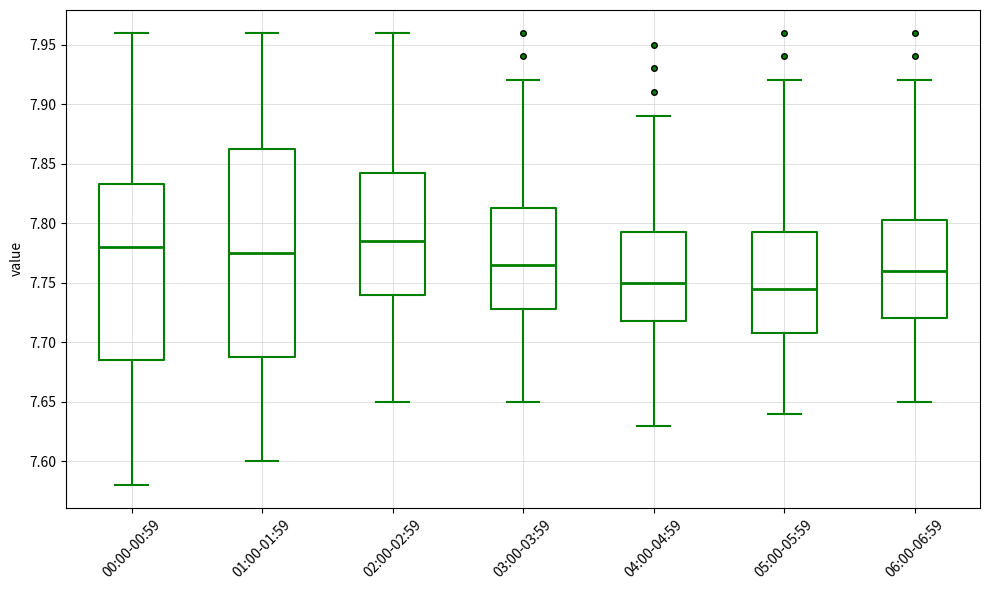

Which box is the tallest, from its lower edge to its upper edge?

01:00-01:59